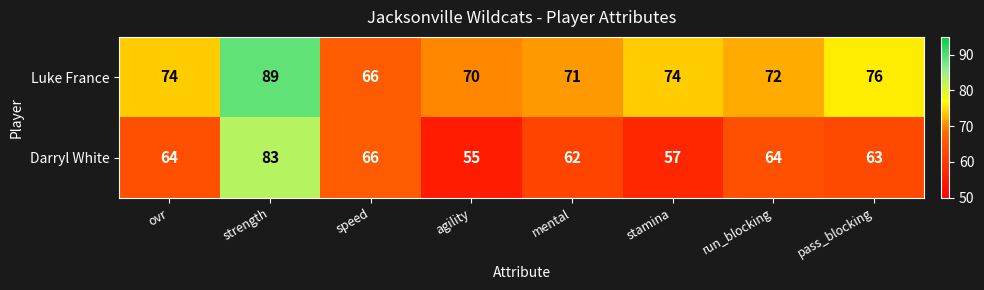

What is the average value of the Luke France series?

74